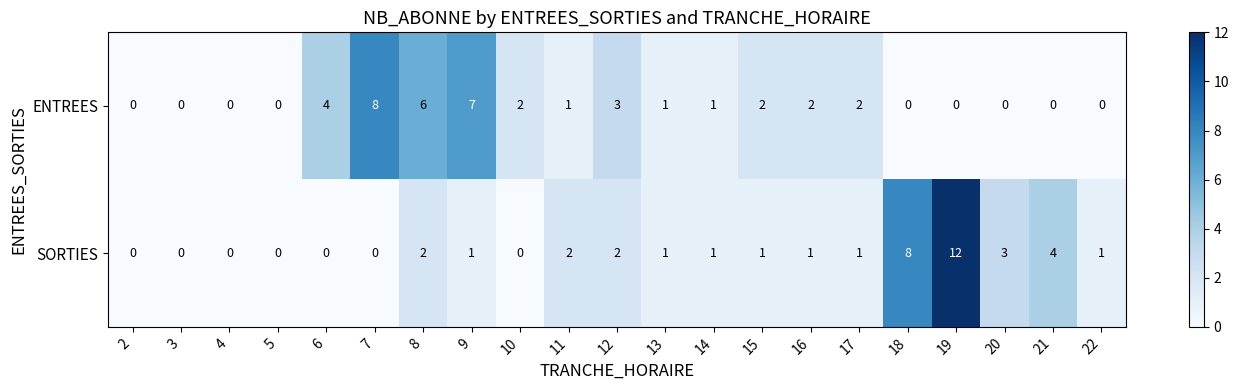

True or false: SORTIES has a value of 2 at 8.

True